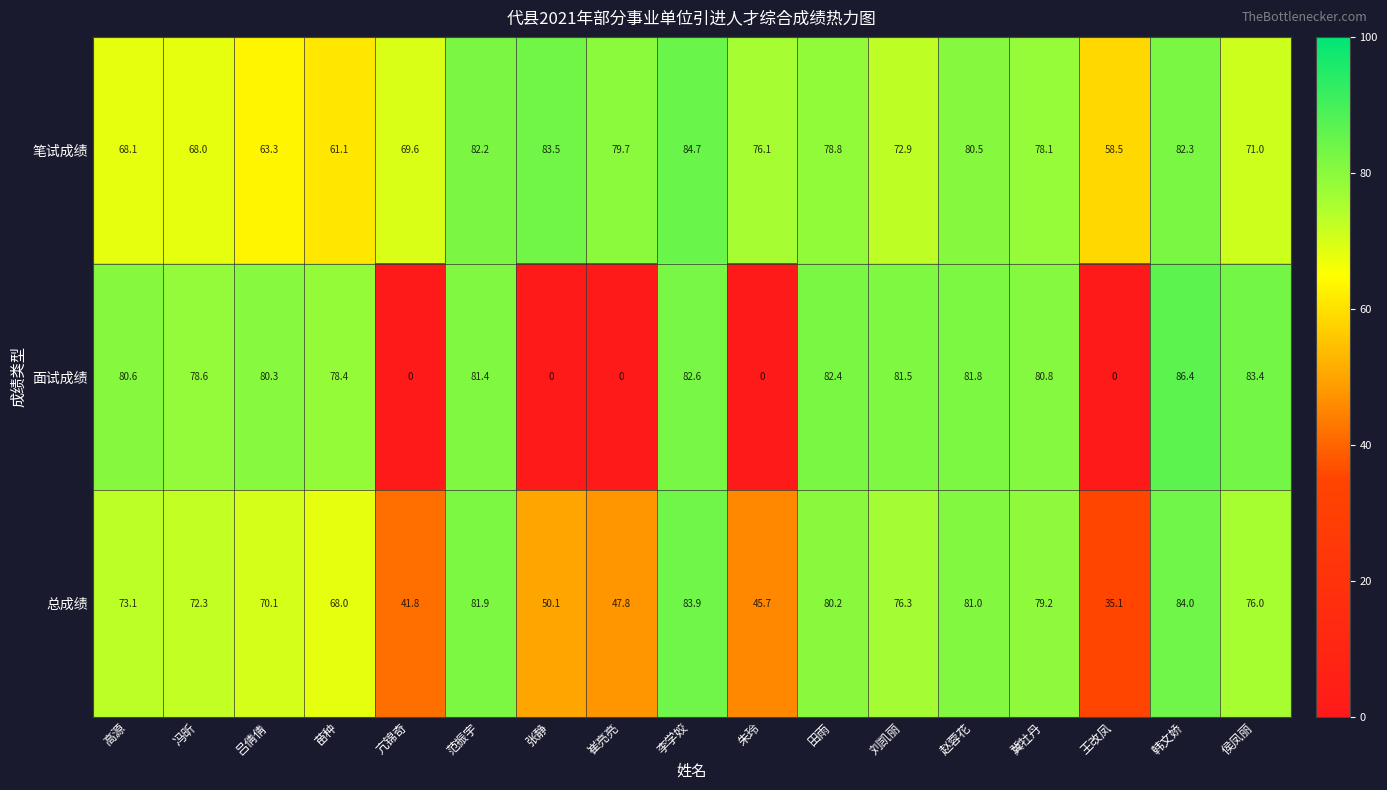

What is the sum of all 面试成绩 values?

978.2